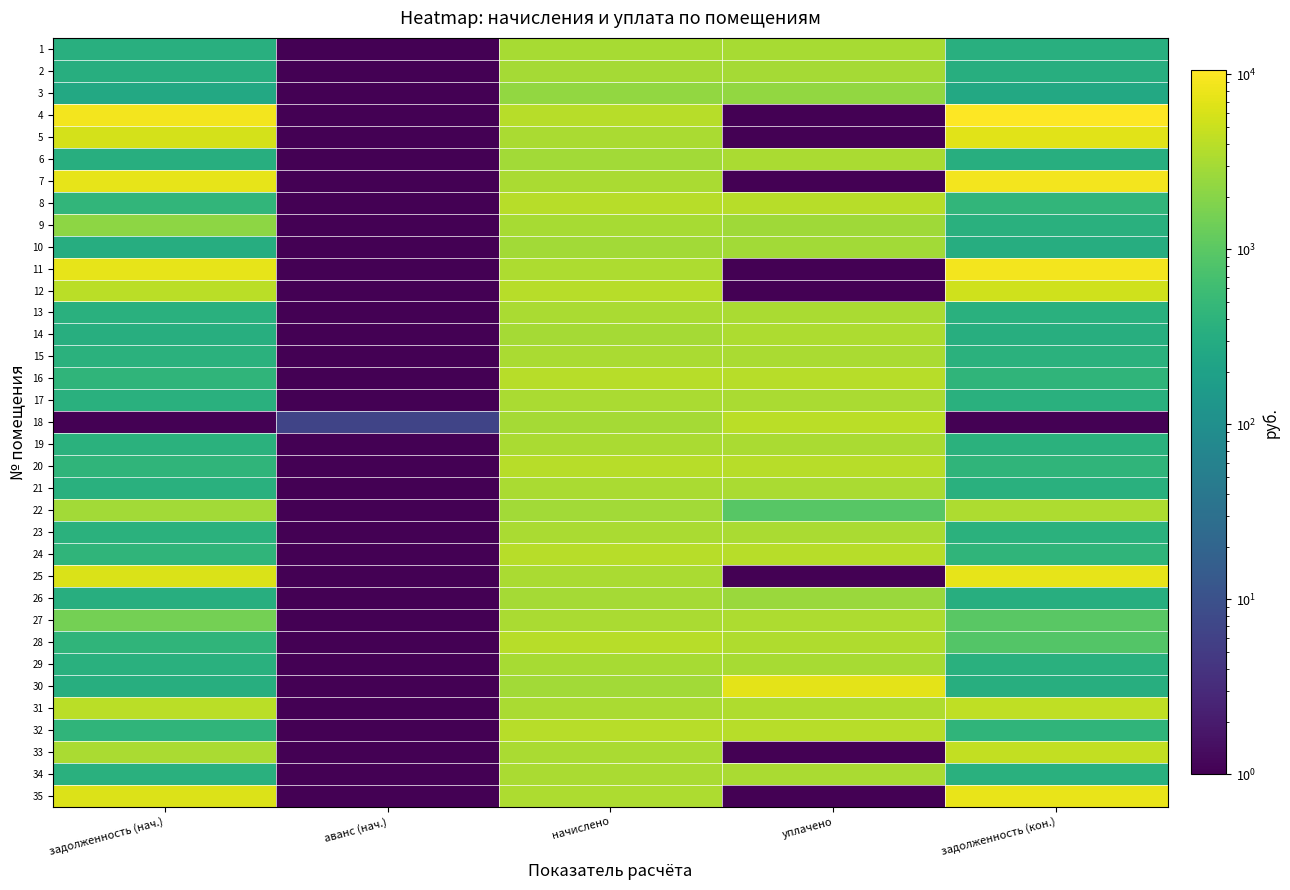

Between аванс (нач.) and уплачено, which is larger?

уплачено